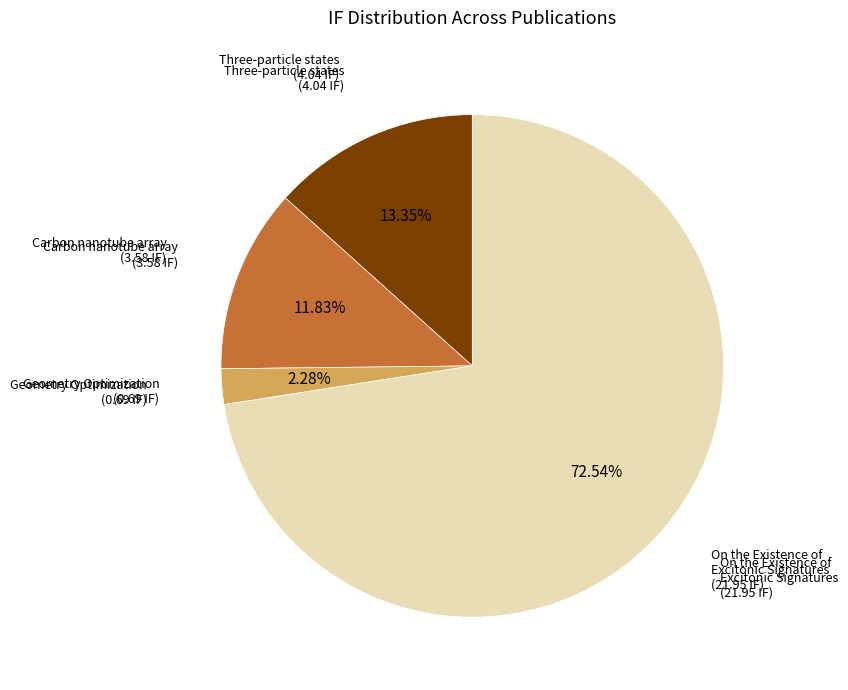

Does any single category account for the majority?

Yes